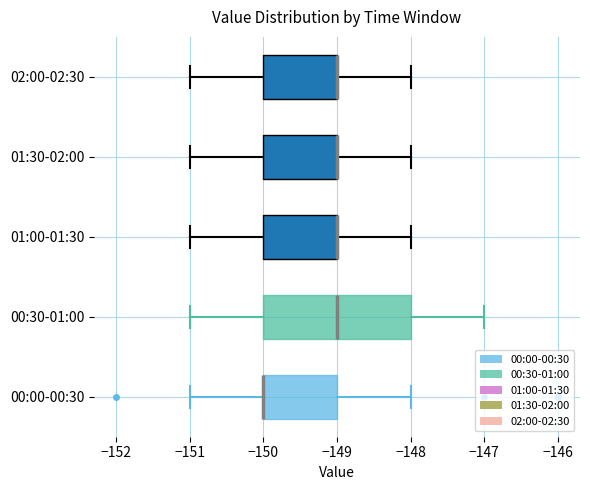

Reading bottom to top, read every box against the x-axis: the position of its median line, the range the box covers, and the ends of its whiskers. The values are not printed on the chart, so give them approximately, as read against the axis.

00:00-00:30: median -150 (drawn on the box's left edge), box -150 to -149, whiskers -151 to -148
00:30-01:00: median -149, box -150 to -148, whiskers -151 to -147
01:00-01:30: median -149 (drawn on the box's right edge), box -150 to -149, whiskers -151 to -148
01:30-02:00: median -149 (drawn on the box's right edge), box -150 to -149, whiskers -151 to -148
02:00-02:30: median -149 (drawn on the box's right edge), box -150 to -149, whiskers -151 to -148